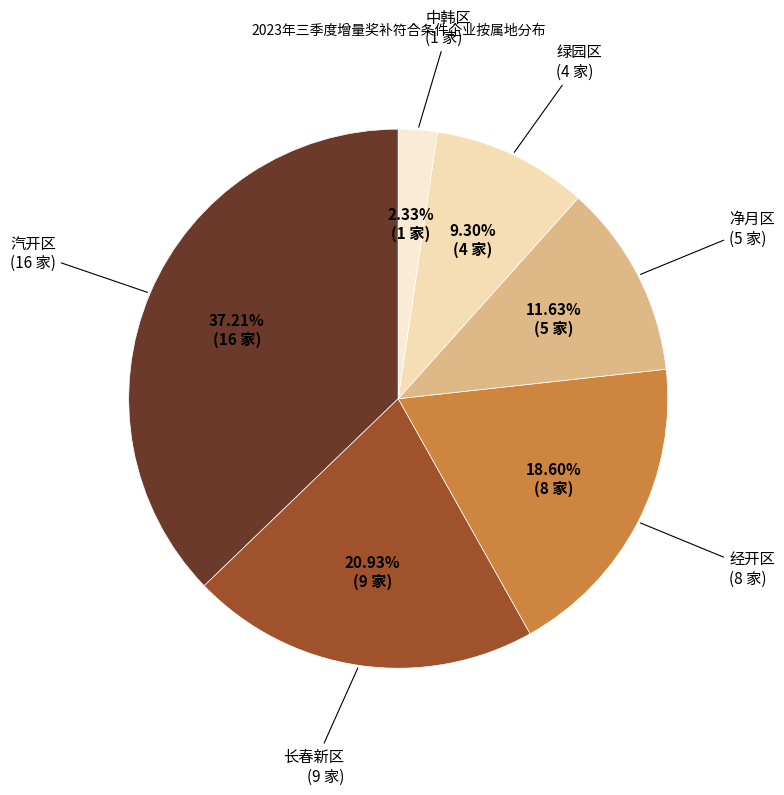

Rank the categories by value from highest to lowest.

汽开区, 长春新区, 经开区, 净月区, 绿园区, 中韩区